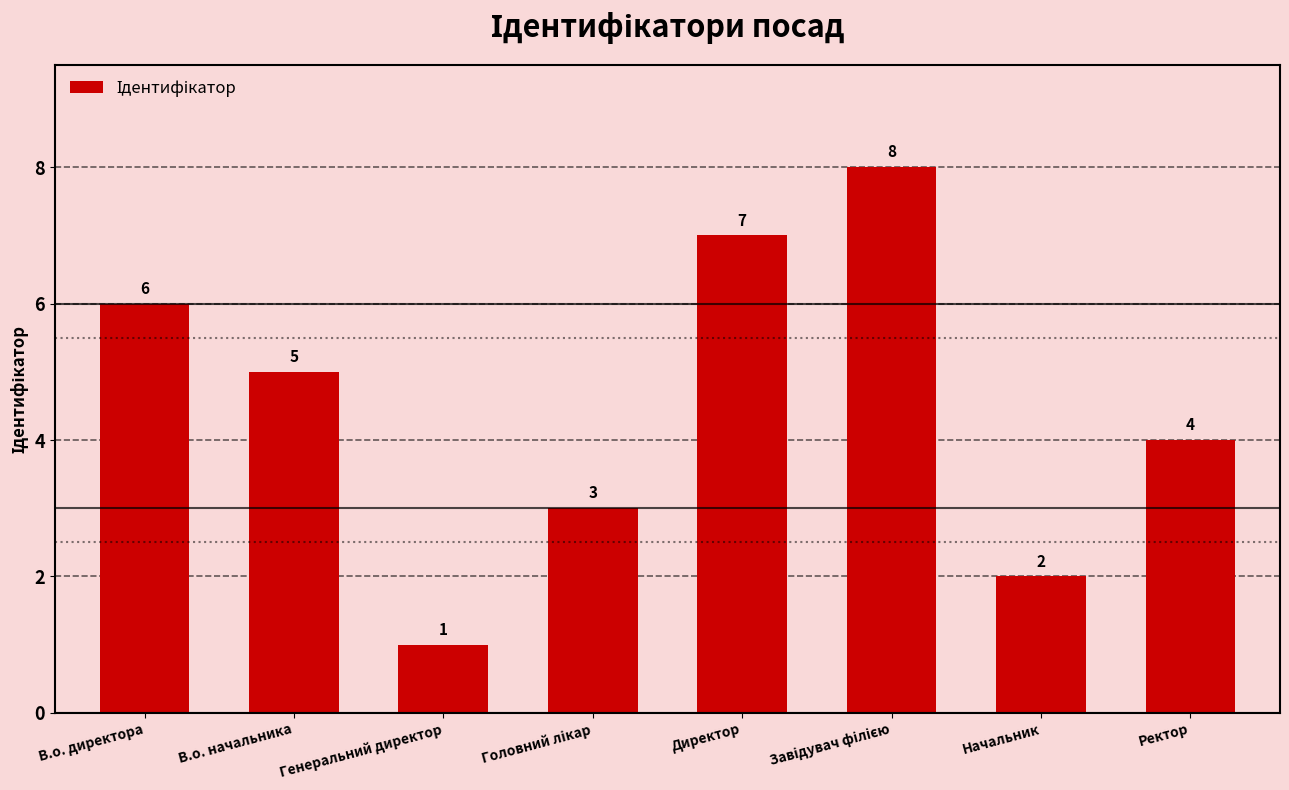

What is the label of the 1st bar from the right?

Ректор